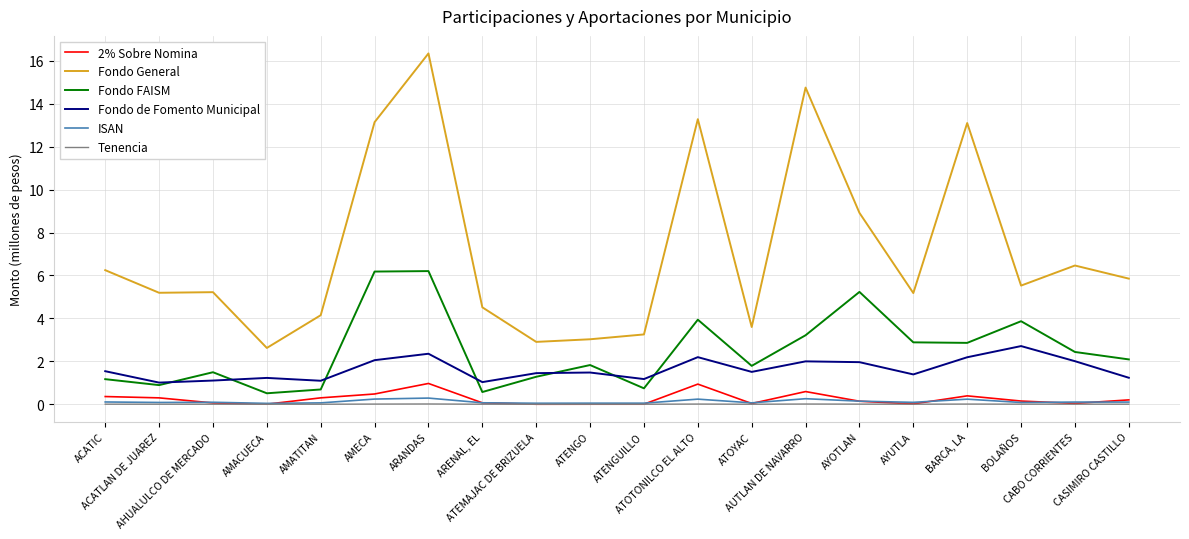

Between AMECA and AYUTLA, which series saw the biggest shift?

Fondo General